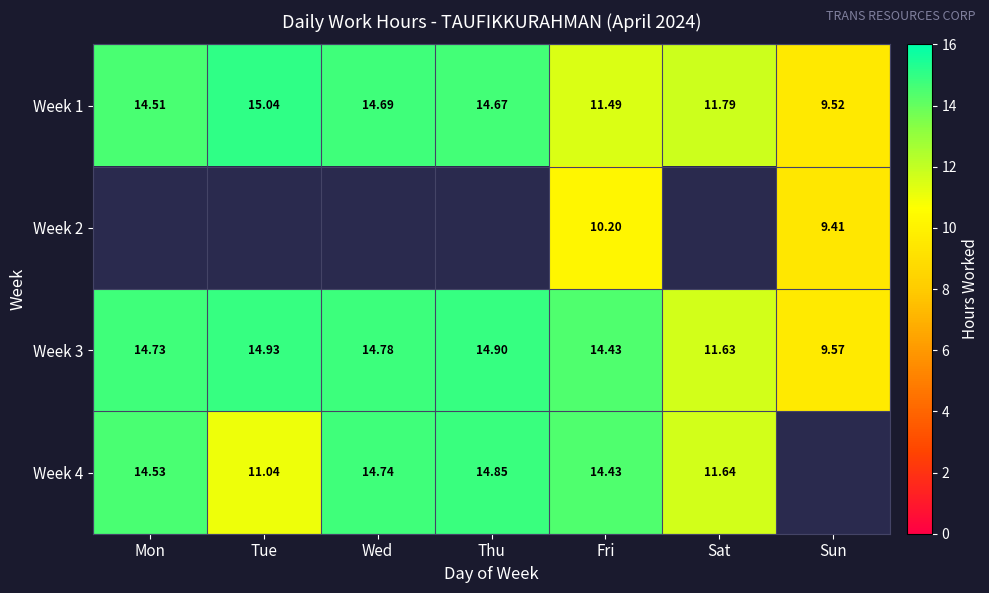

How many data points in Week 3 are above 14?

5